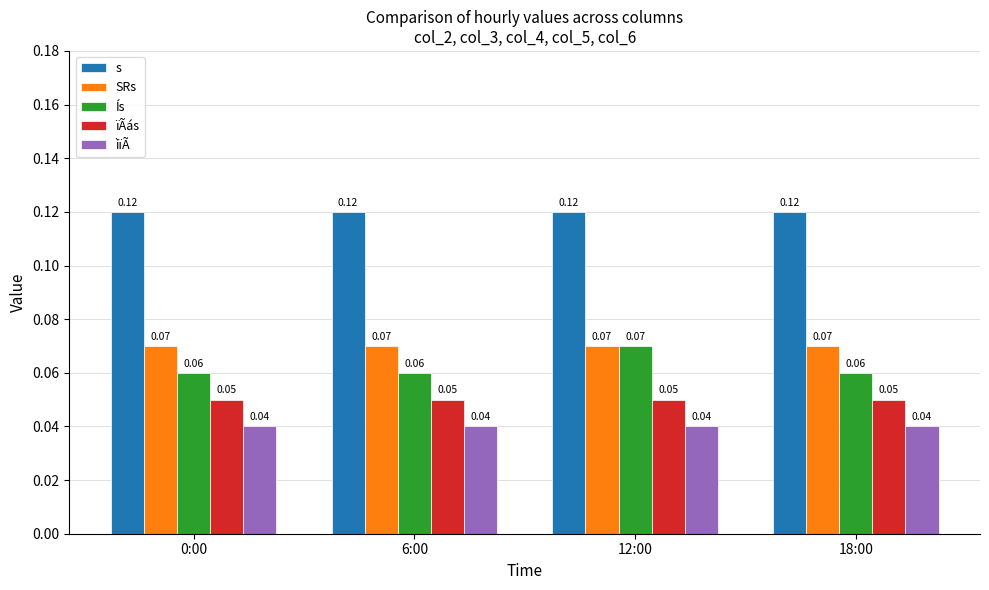

What is the sum of all SRs values?

0.3